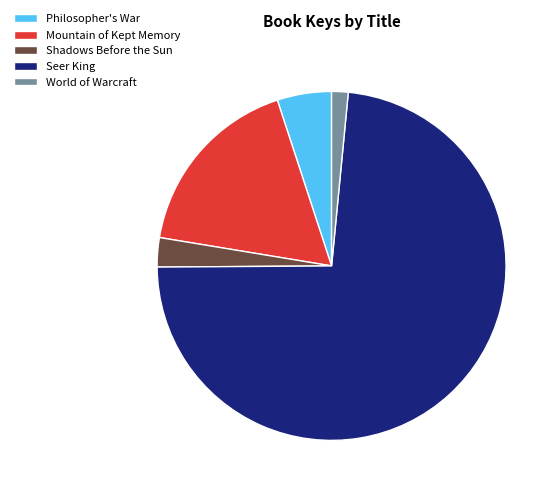

Is the sum of Philosopher's War and World of Warcraft greater than half?

No